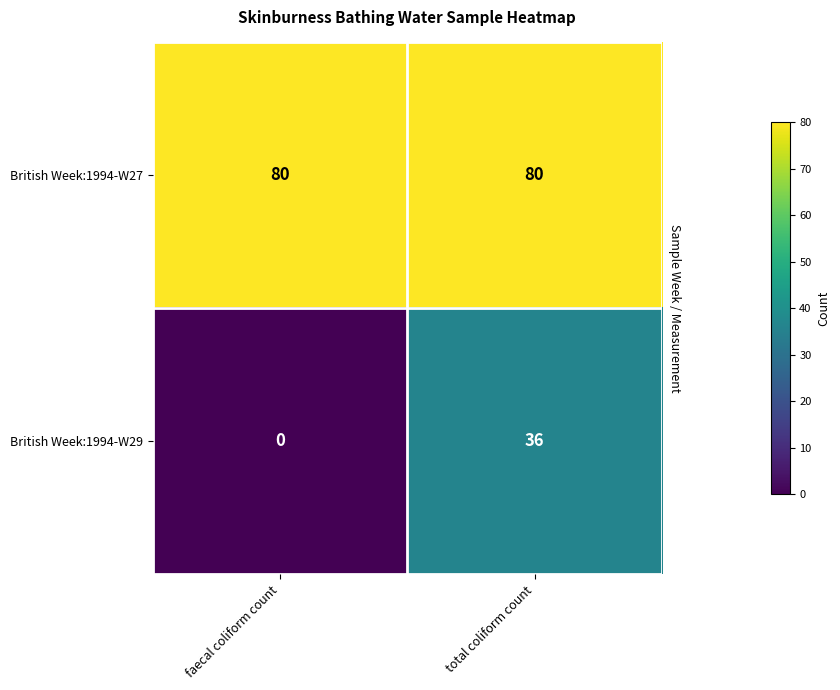

Count the number of data series in this chart.

2